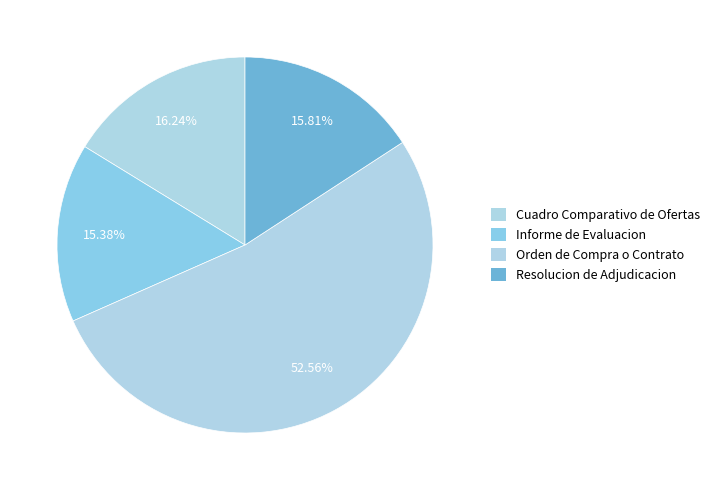

What percentage is the Resolucion de Adjudicacion slice, to the nearest percent?

16%